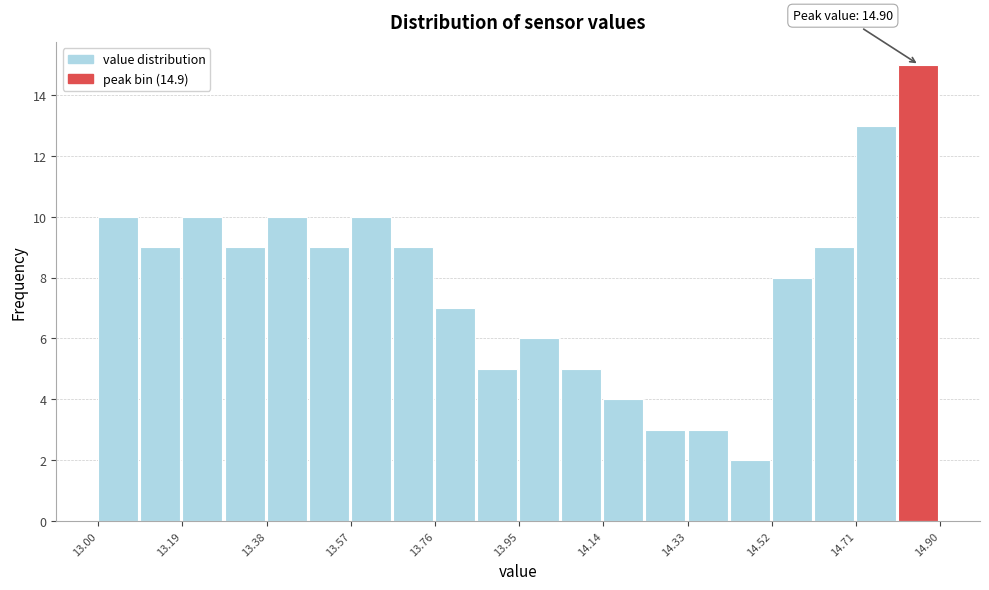

Over which range of the x-axis is the bar tallest?

14.805 to 14.900